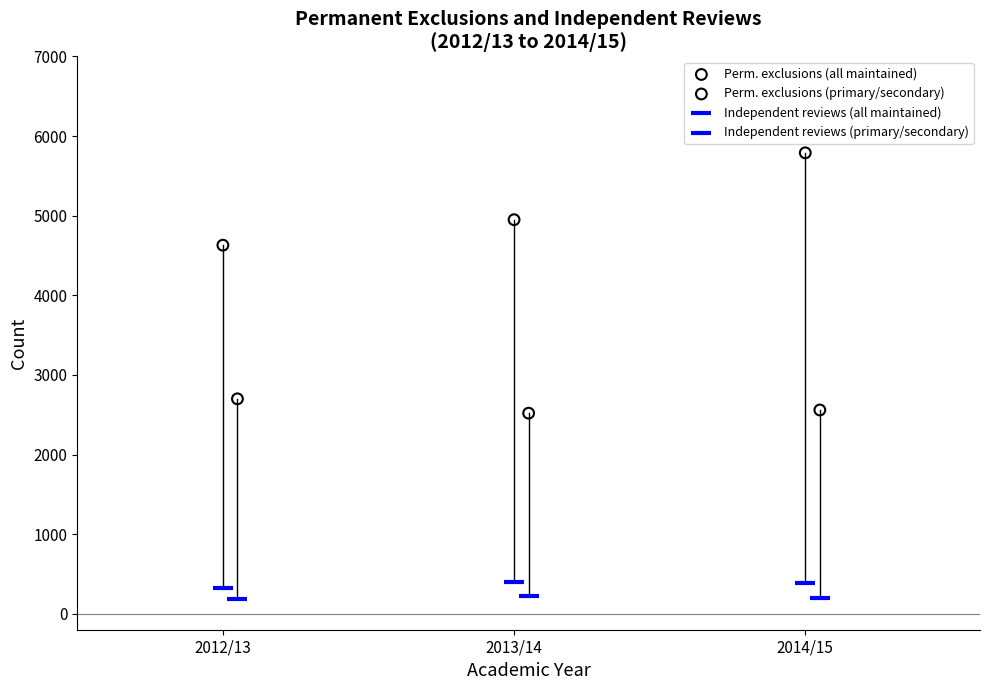

Which series reaches the maximum Y coordinate?

Perm. exclusions (all maintained)